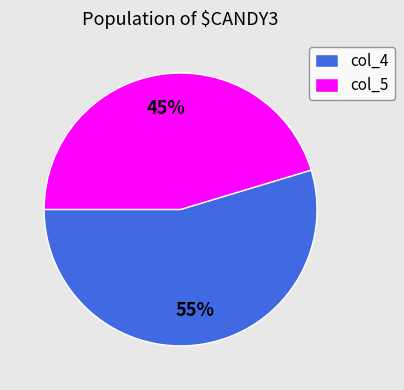

Which category has the smallest portion of the pie?

col_5